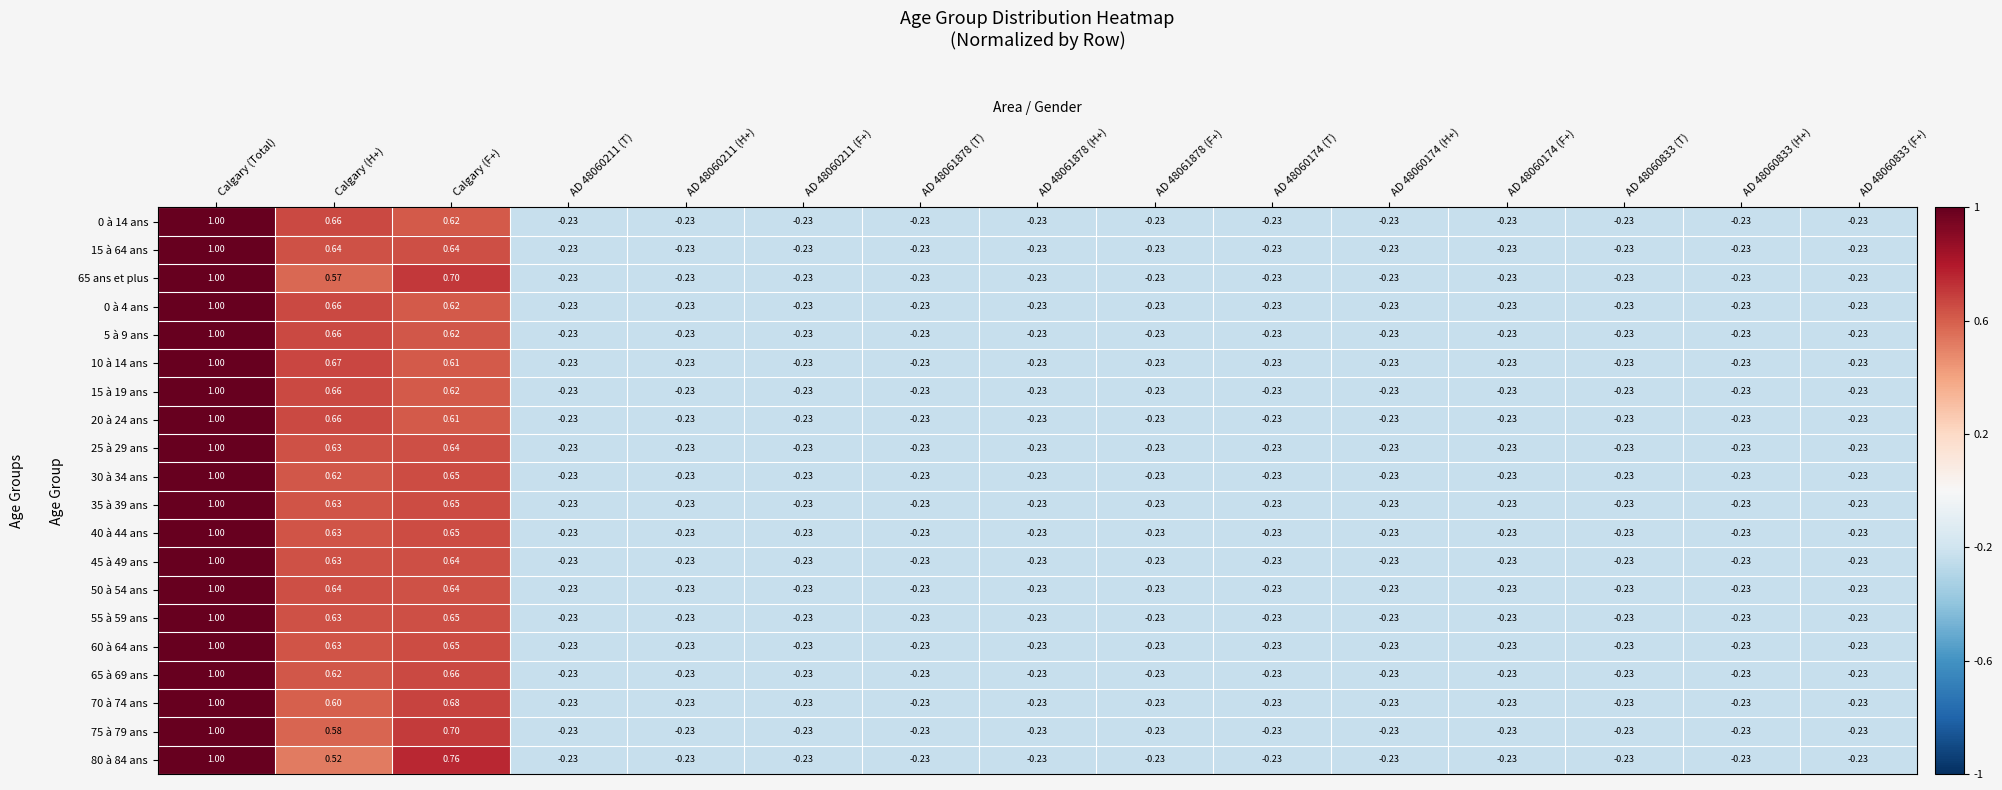

At which category is the sum across all series the highest?

Calgary (Total)